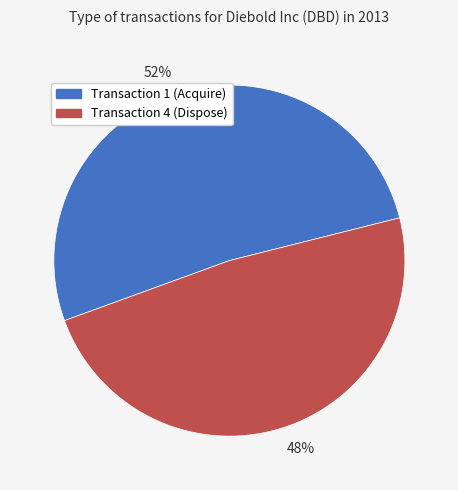

How many slices are in this pie chart?

2